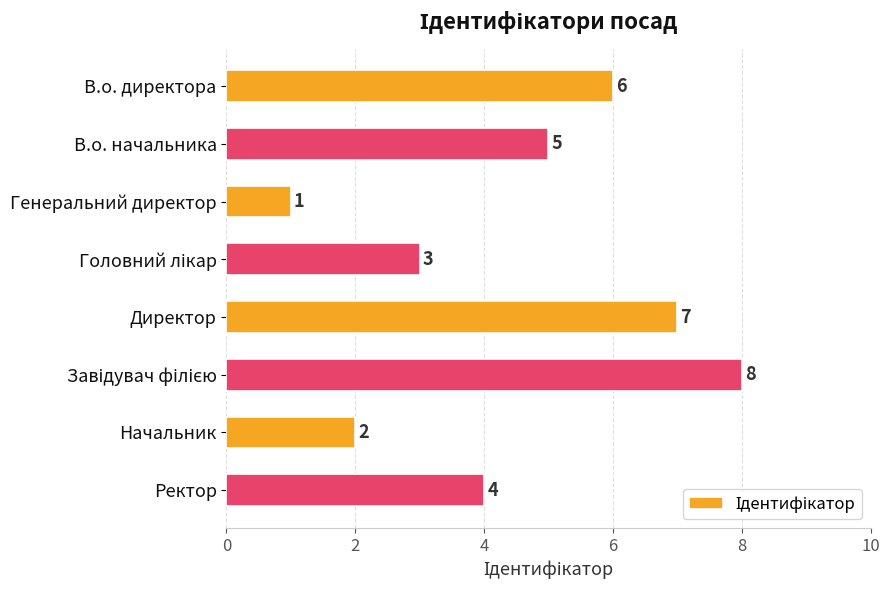

What is the label of the 3rd bar from the top?

Генеральний директор